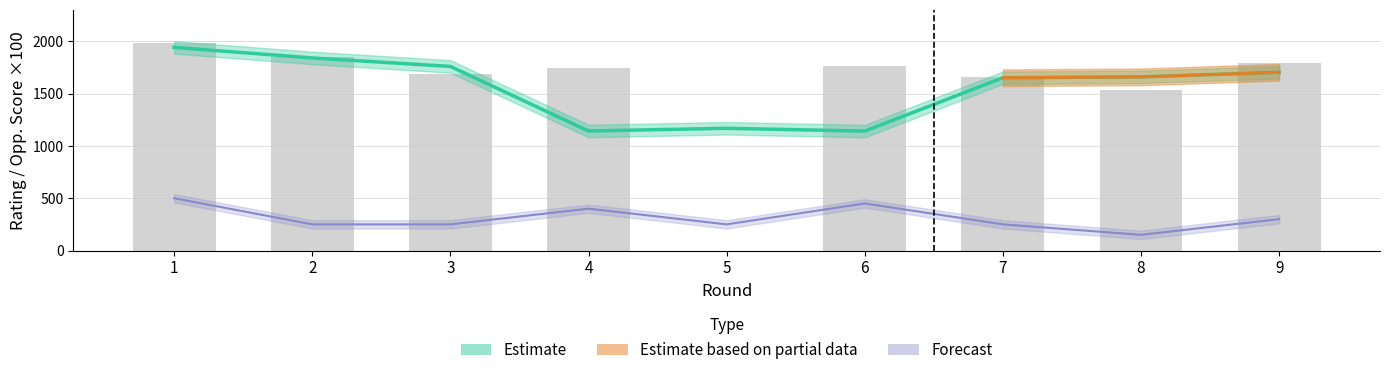

True or false: Opponent Points has a value of 300 at 9.

True